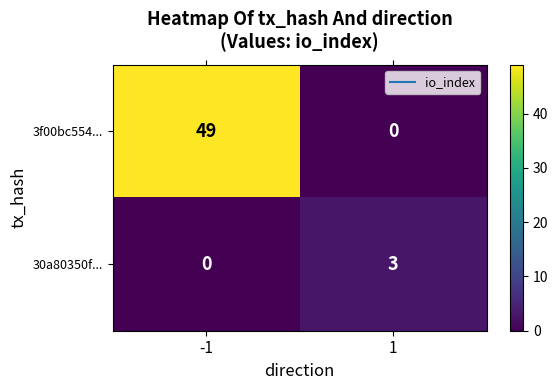

What is the difference between the highest and lowest values at 1?

3